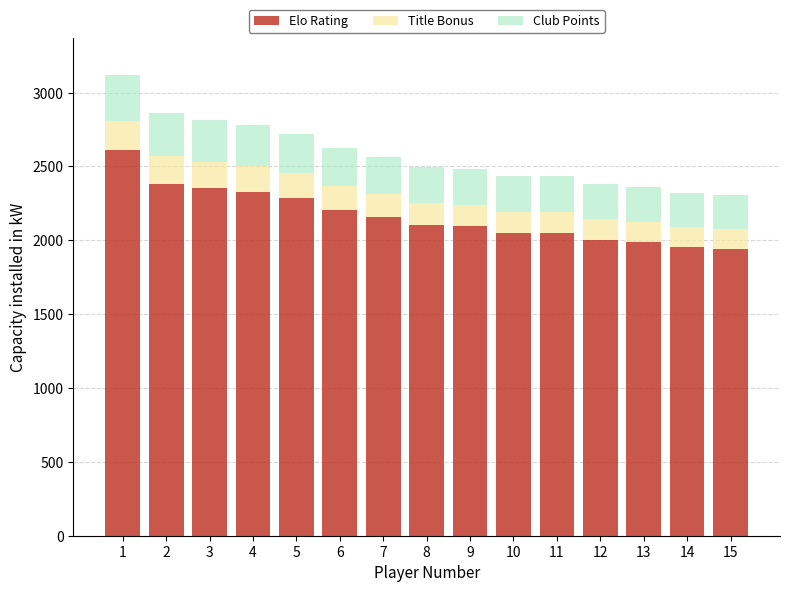

How many data points does each series have?

15